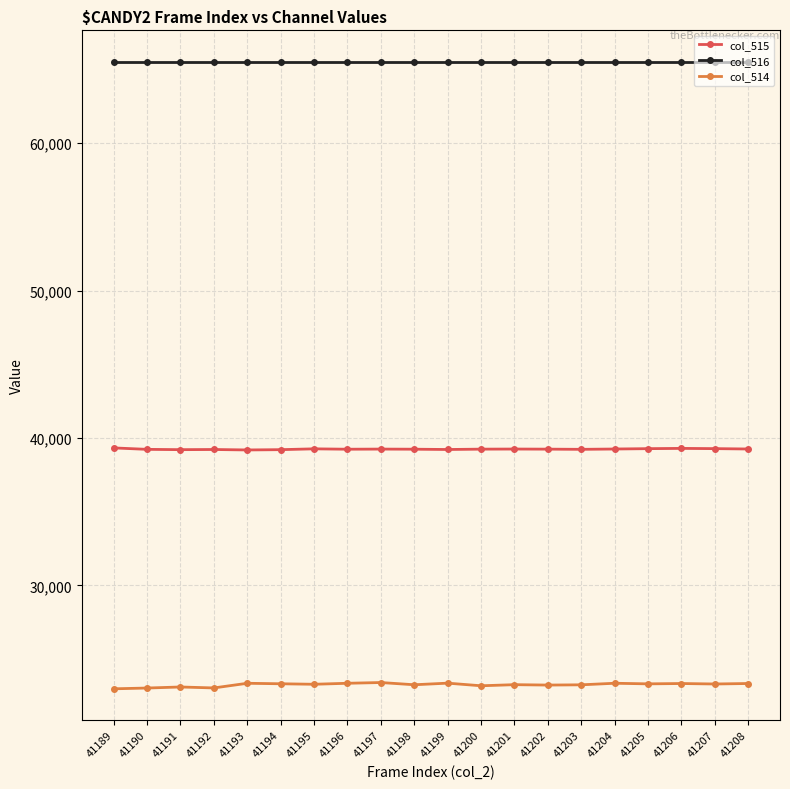

What value does the col_515 series have at 41199?

39221